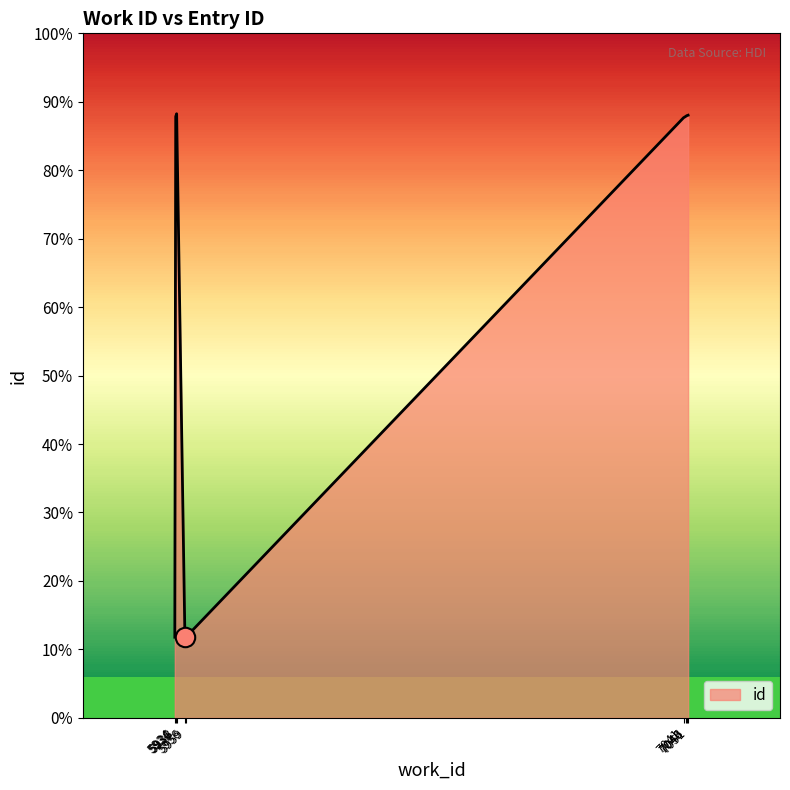

What is the difference between the values at 7051 and 7041?

16